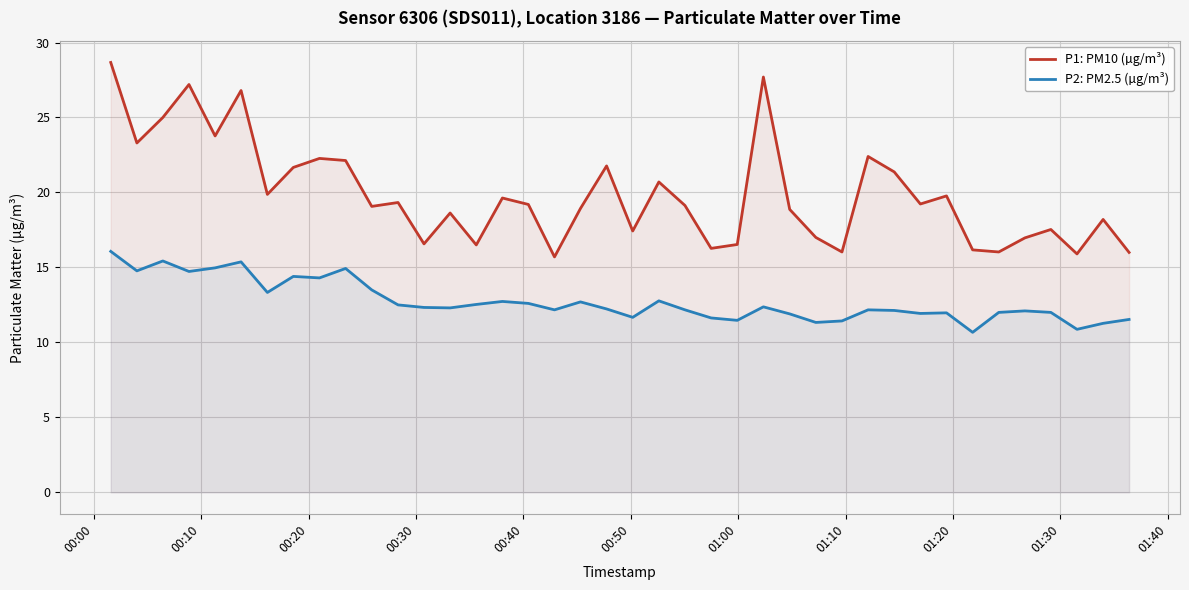

Which series has the largest total across all categories?

P1: PM10 (µg/m³)